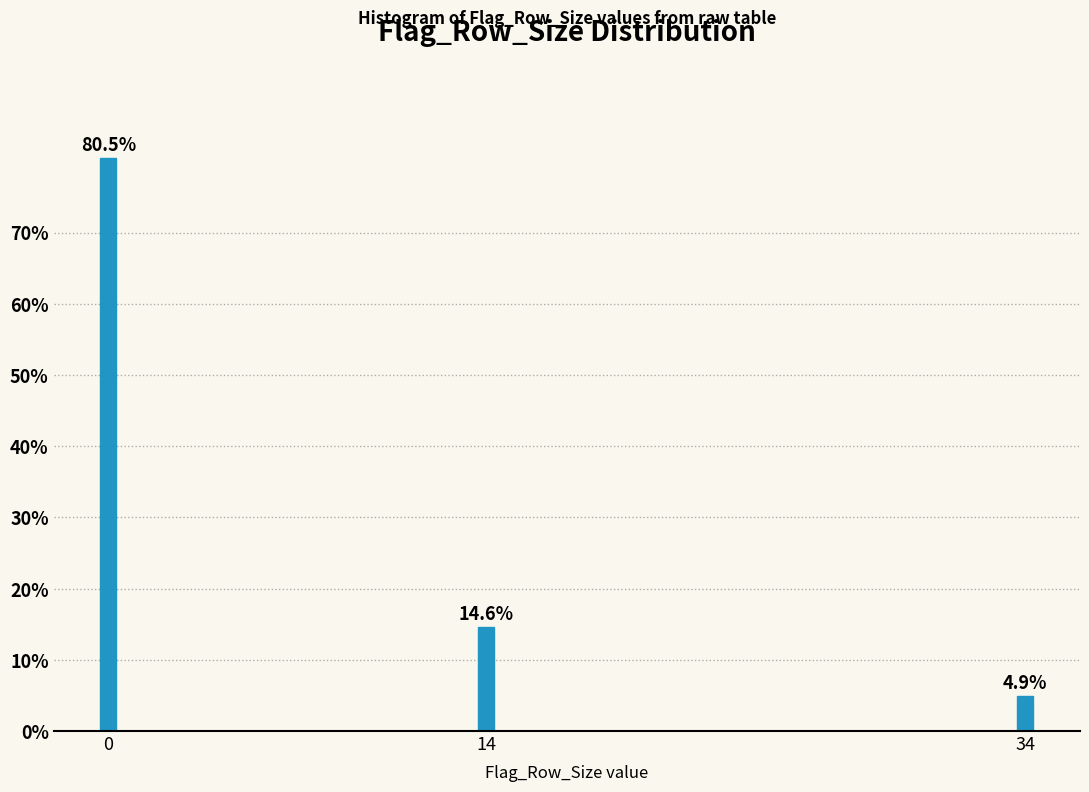

Reading right to left, extract all data points from this chart.

34=4.9	14=14.6	0=80.5